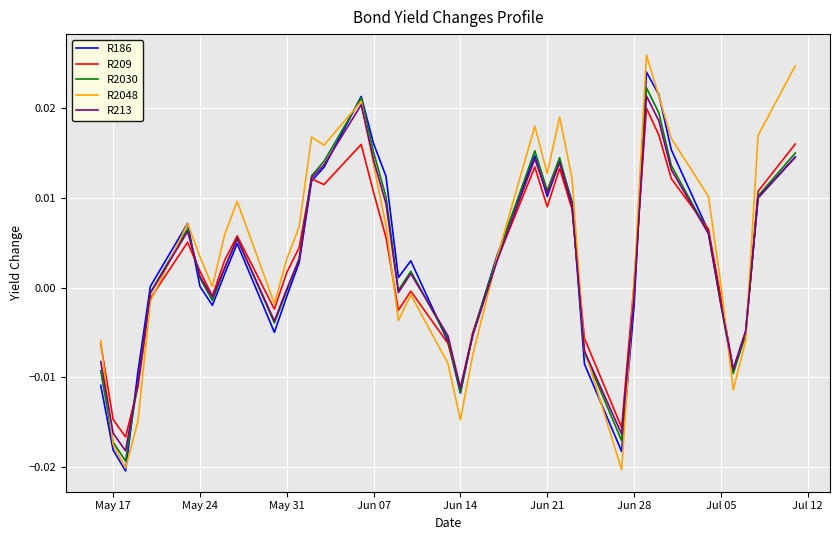

Count the number of categories in the chart.

40